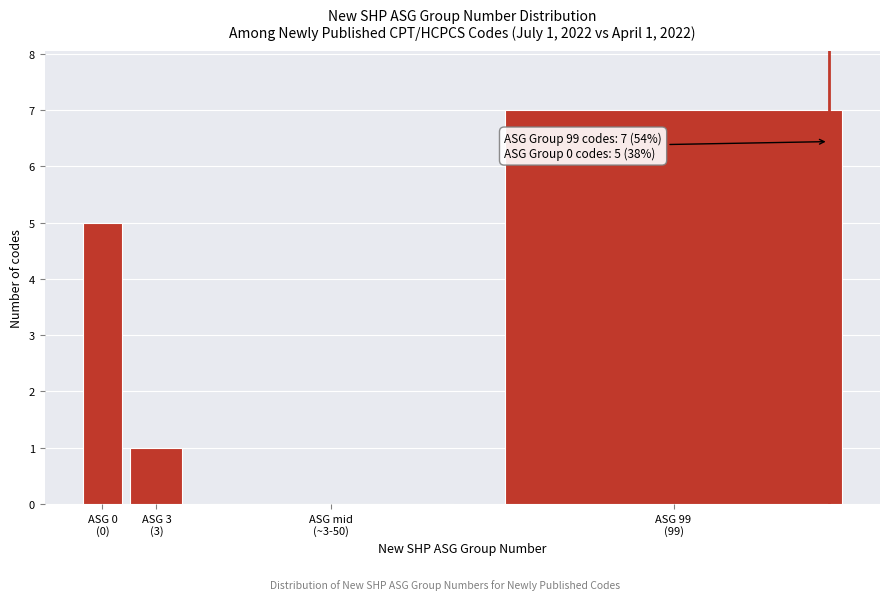

What is the maximum value shown in the chart?

7